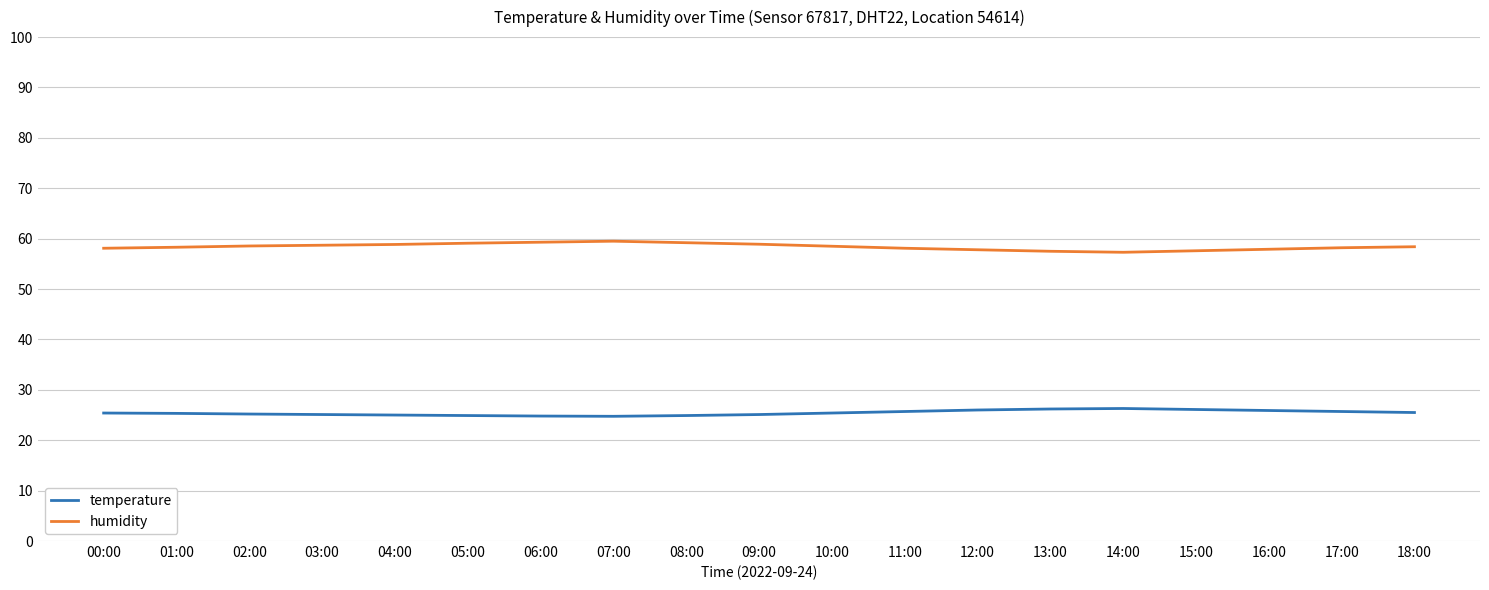

True or false: temperature and humidity cross at least once.

False